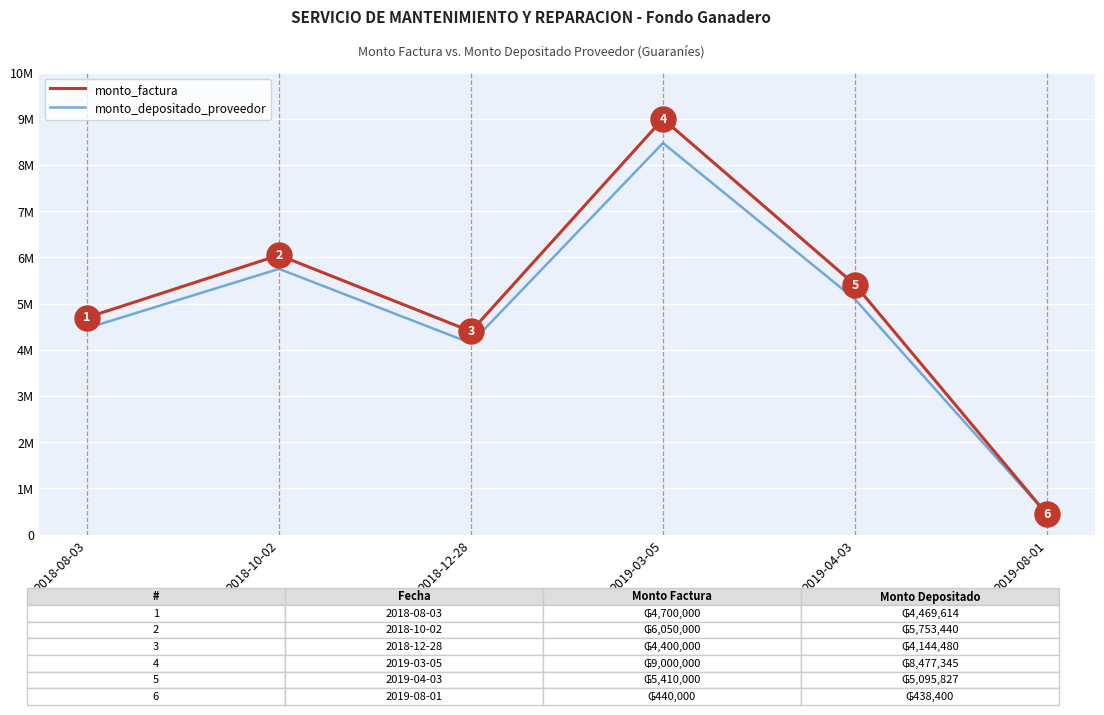

True or false: monto_depositado_proveedor has a value of 4469614 at 2018-08-03.

True